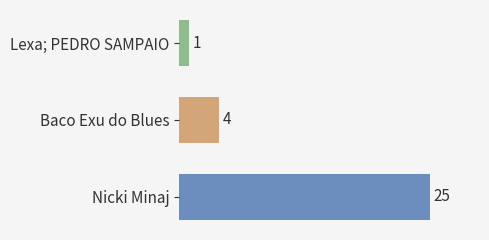

Rank the categories by value from highest to lowest.

Nicki Minaj, Baco Exu do Blues, Lexa; PEDRO SAMPAIO